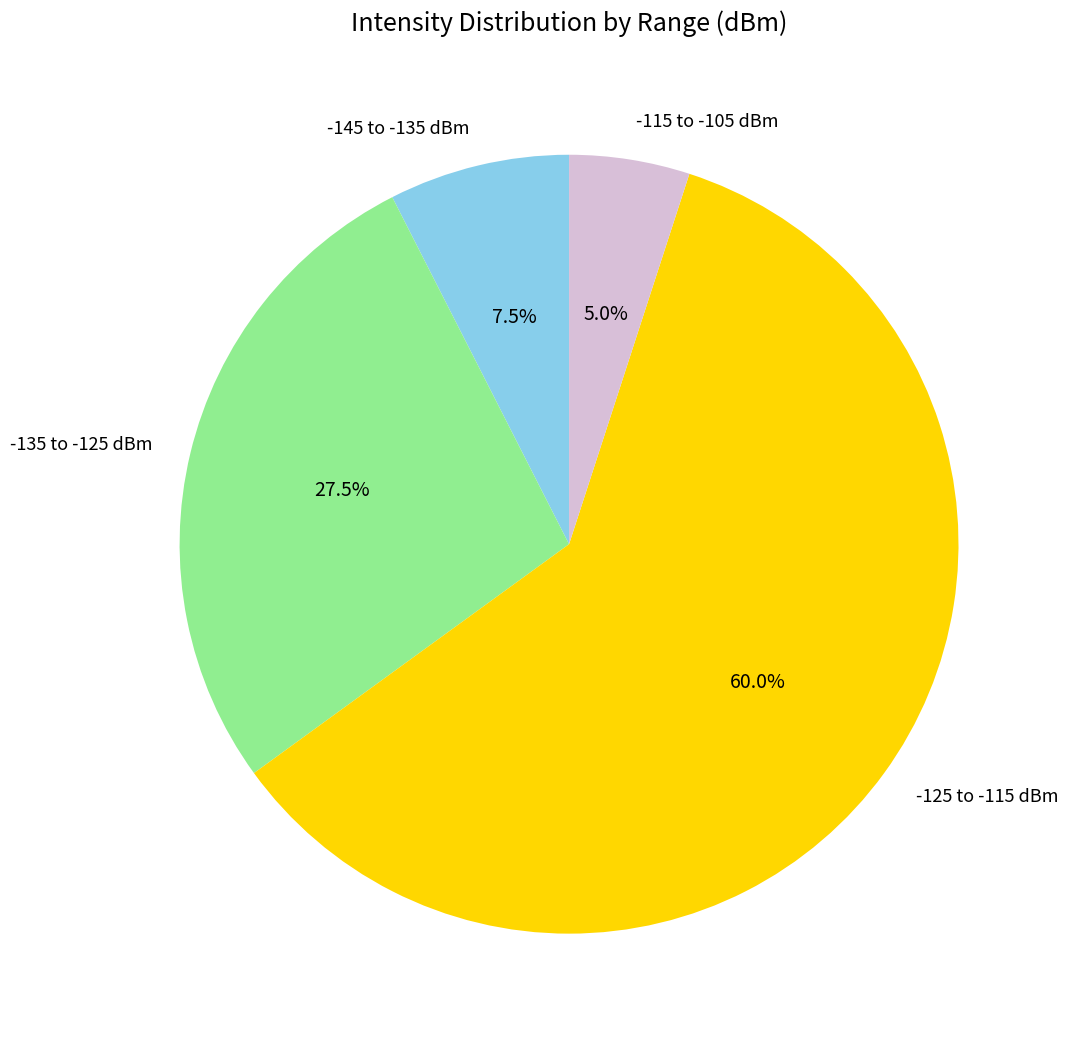

Approximately how many times larger is the value at -135 to -125 dBm compared to -125 to -115 dBm?

0.5